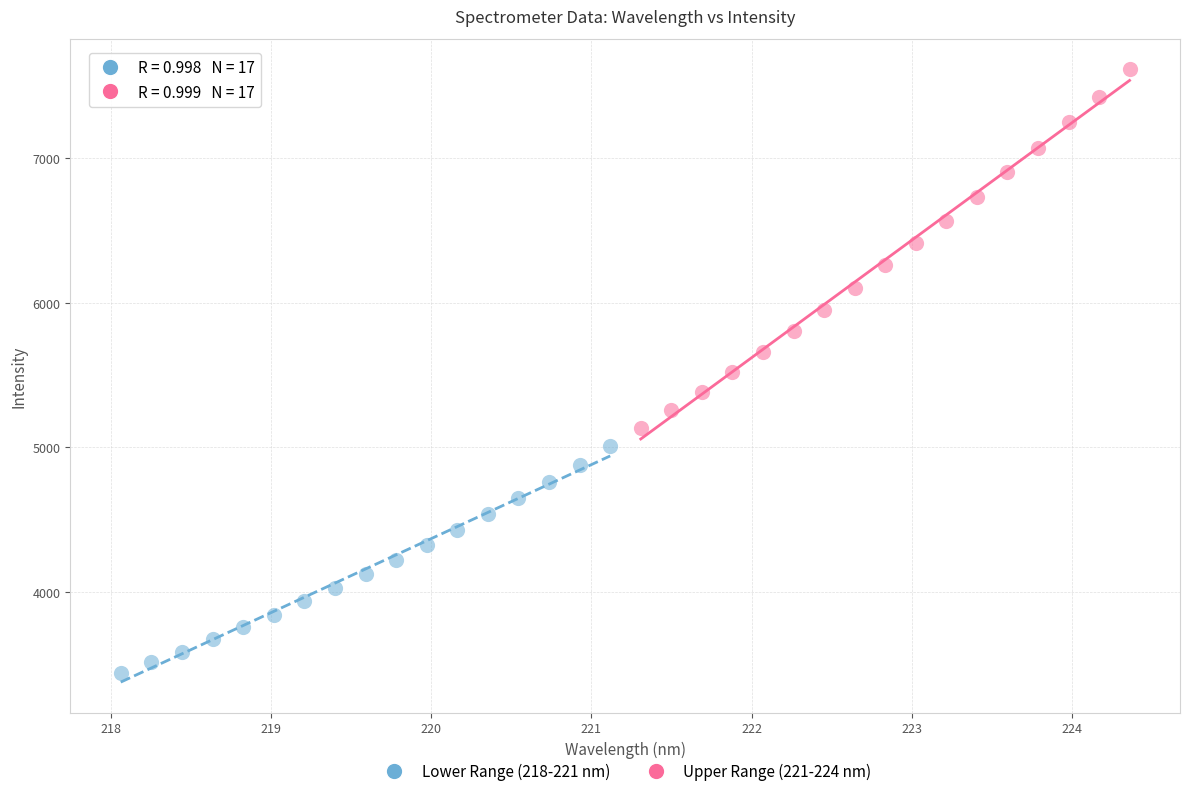

What are all the series names shown in the legend?

Lower Range (218-221 nm), Upper Range (221-224 nm)